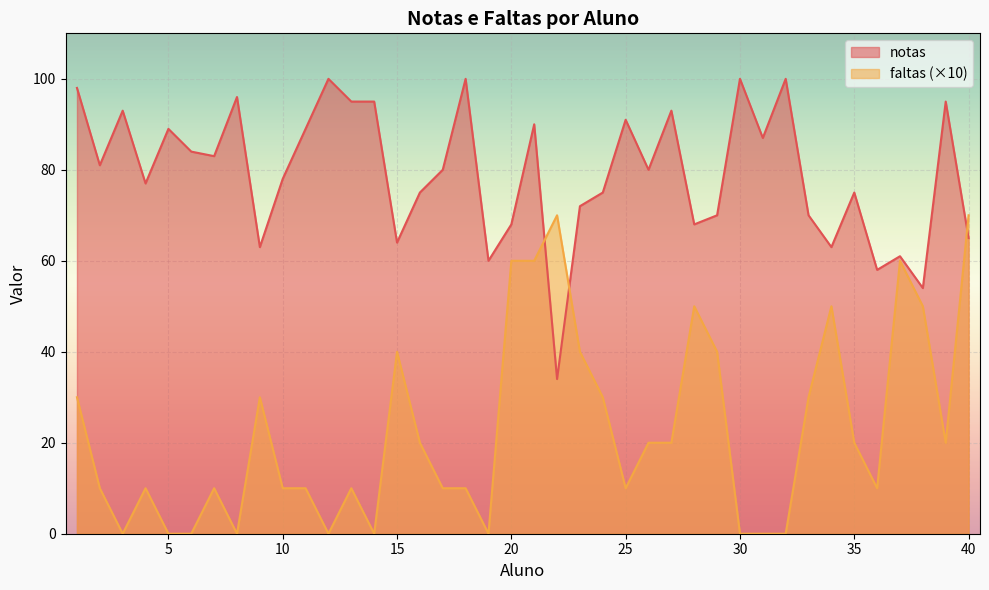

True or false: notas has more than 2 points higher than both neighbors.

True